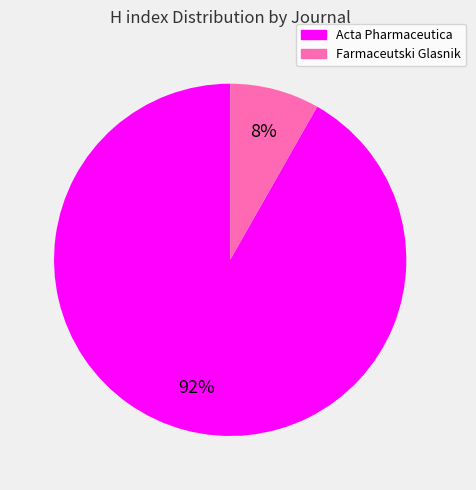

Between Acta Pharmaceutica and Farmaceutski Glasnik, which is larger?

Acta Pharmaceutica